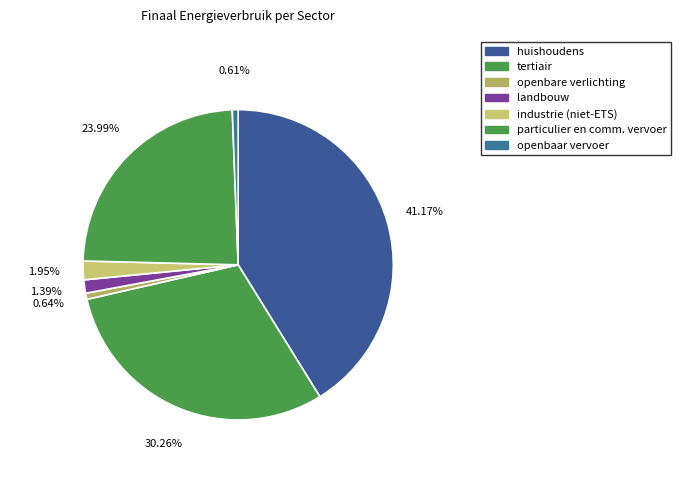

What percentage is NOT represented by openbare verlichting?

99.4%